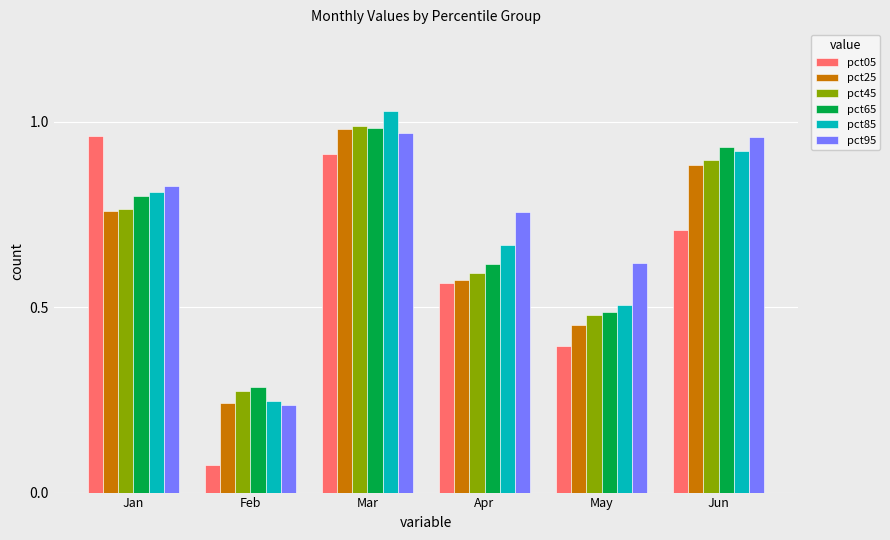

Which series has the largest total across all categories?

pct95